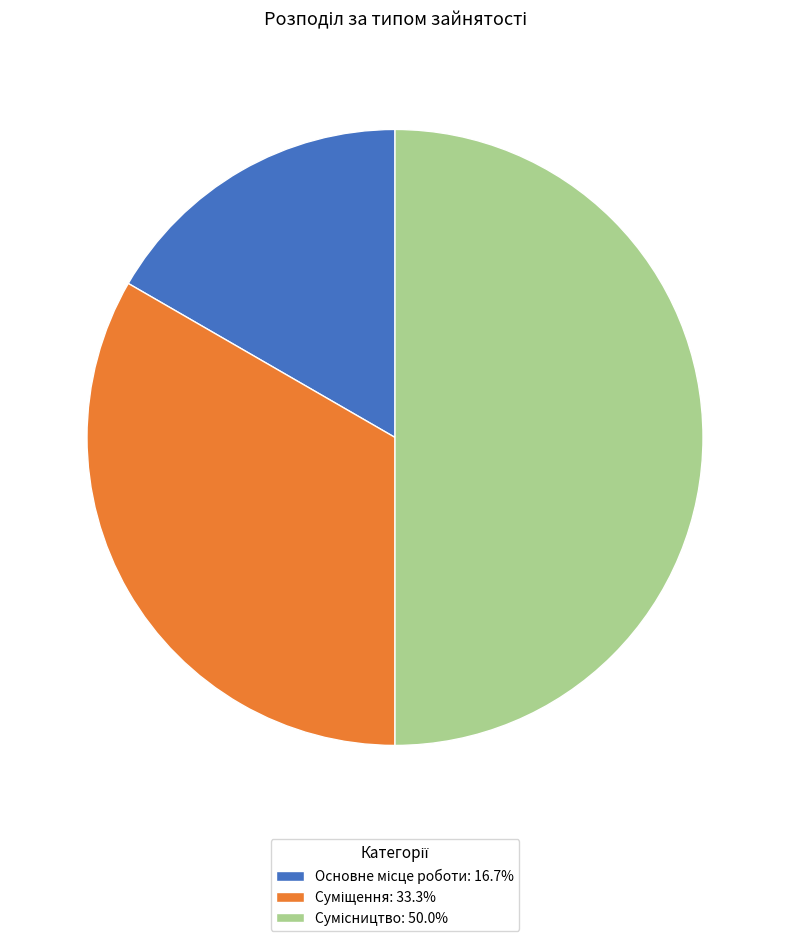

Do Суміщення and Основне місце роботи together represent more than half of the pie?

No